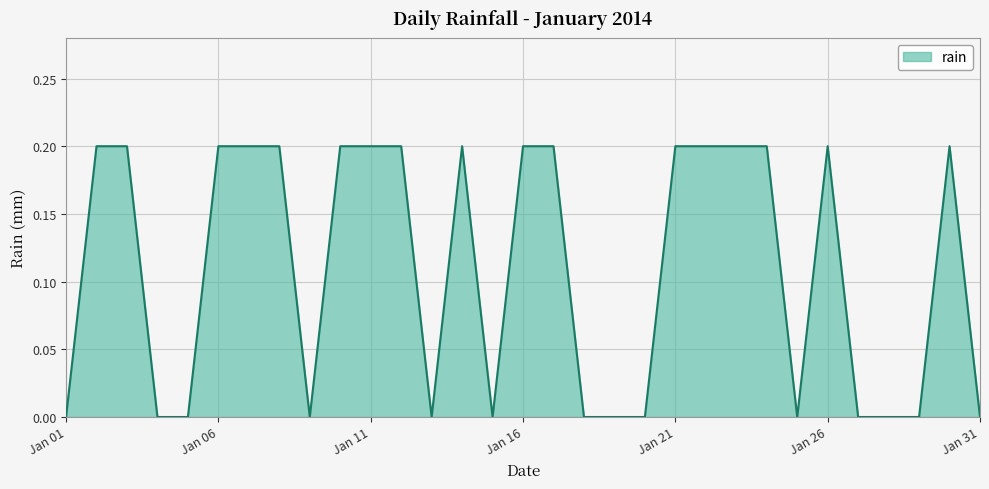

Reading right to left, list all the values displayed in this chart.

0.0	0.2	0.0	0.0	0.0	0.2	0.0	0.2	0.2	0.2	0.2	0.0	0.0	0.0	0.2	0.2	0.0	0.2	0.0	0.2	0.2	0.2	0.0	0.2	0.2	0.2	0.0	0.0	0.2	0.2	0.0